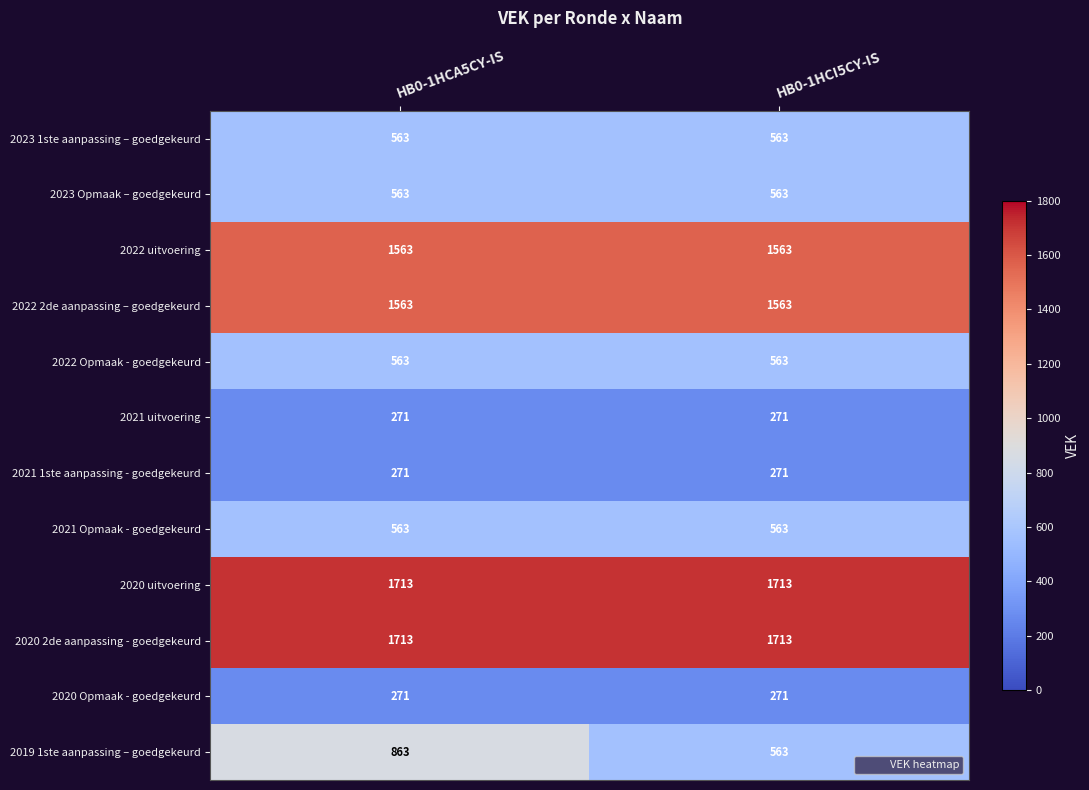

What is the difference between the highest and lowest values at HB0-1HCI5CY-IS?

1442